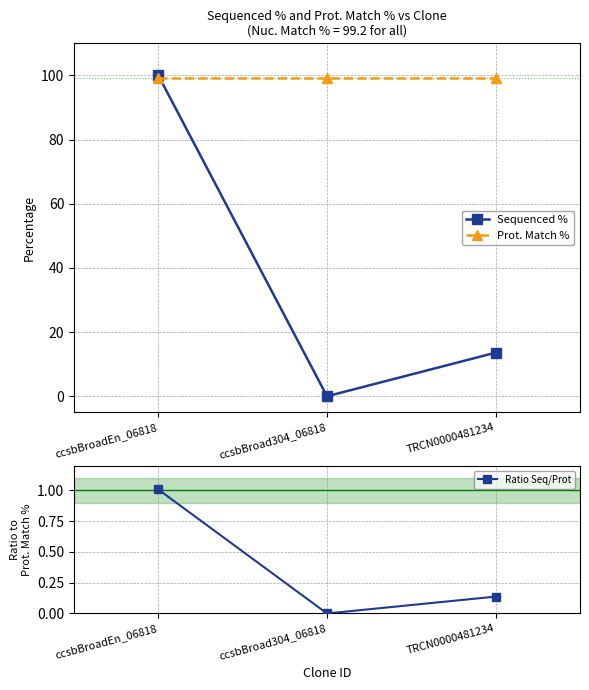

What is the sum of all Ratio Seq/Prot values?

1.1